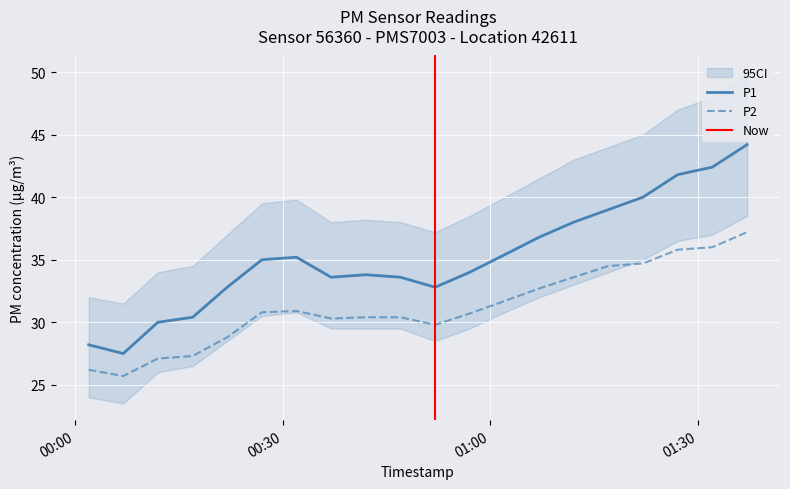

At which label does P2 first exceed 30?

2023-04-16T00:27:02